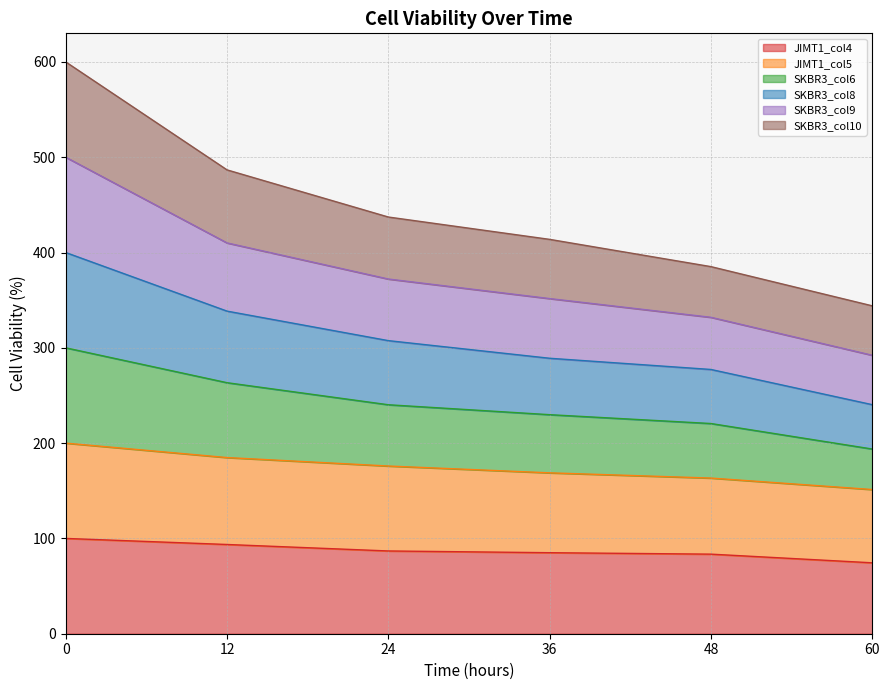

What is the minimum value for JIMT1_col4?

74.4